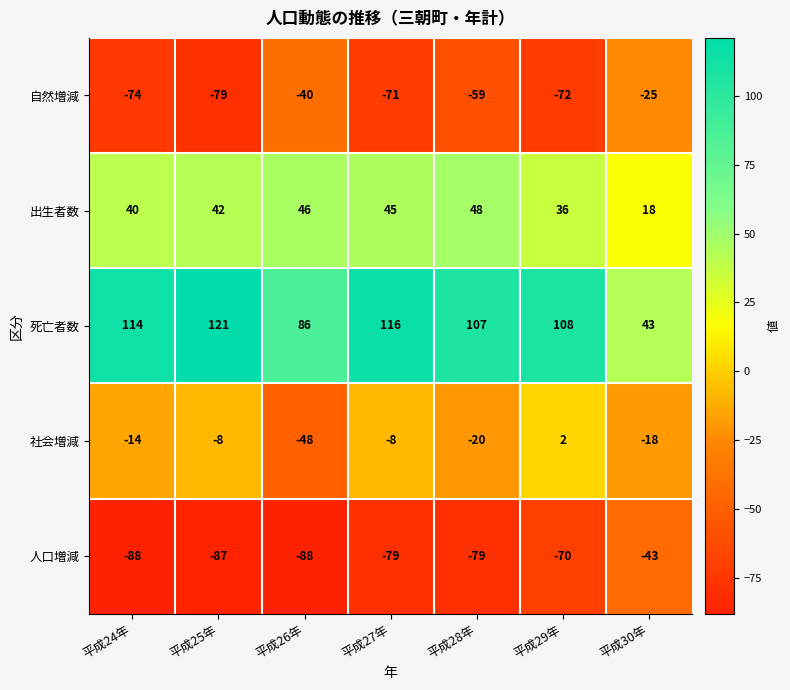

At which label is 自然増減 closest to -52?

平成28年